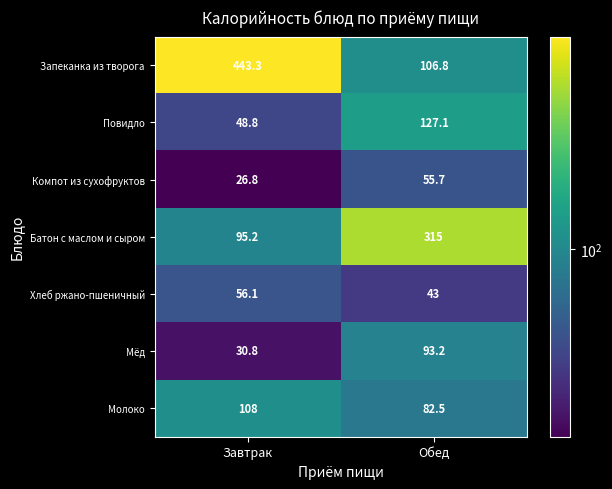

Read the Повидло value at Обед.

127.1